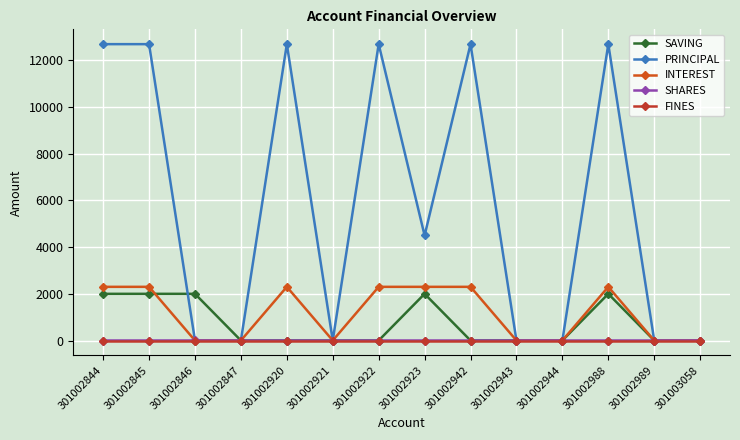

Where is the first local minimum for INTEREST?

301002921